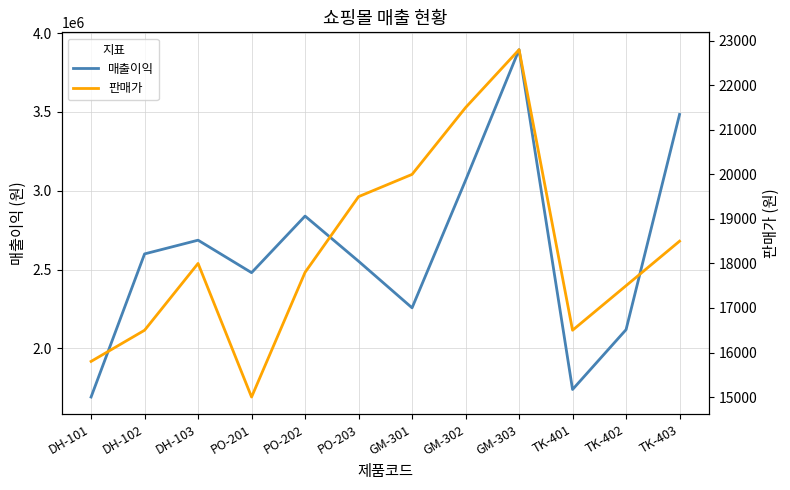

In 매출이익, how many points are lower than both neighbors (excluding endpoints)?

3